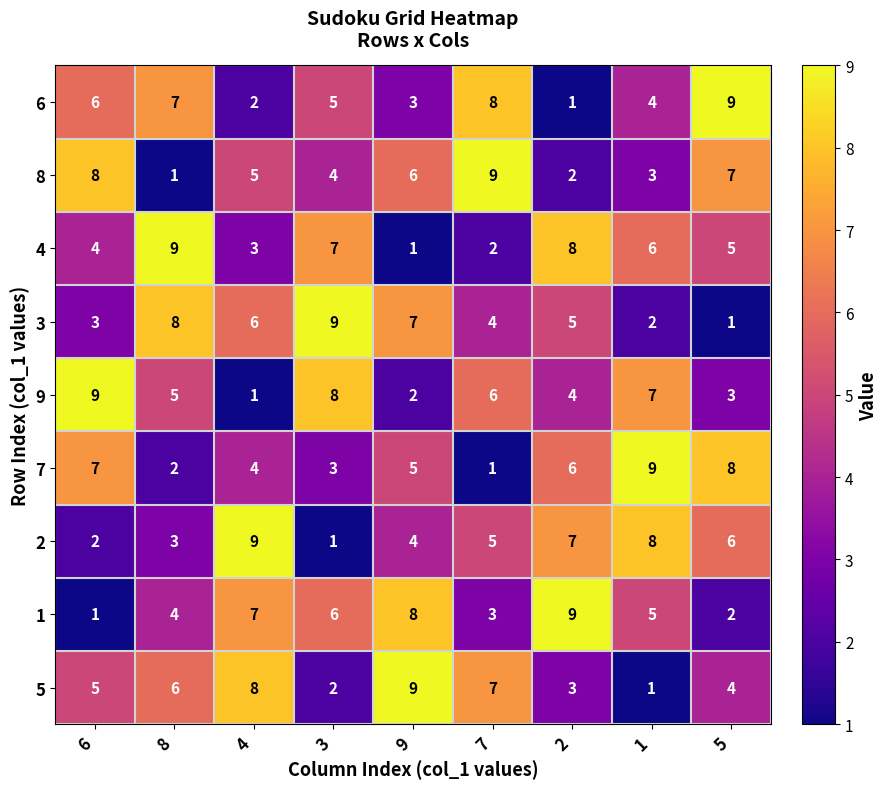

At which label does 9 reach its peak?

6